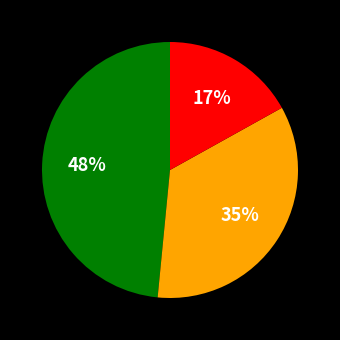

To the nearest percent, what is the average slice percentage?

33%